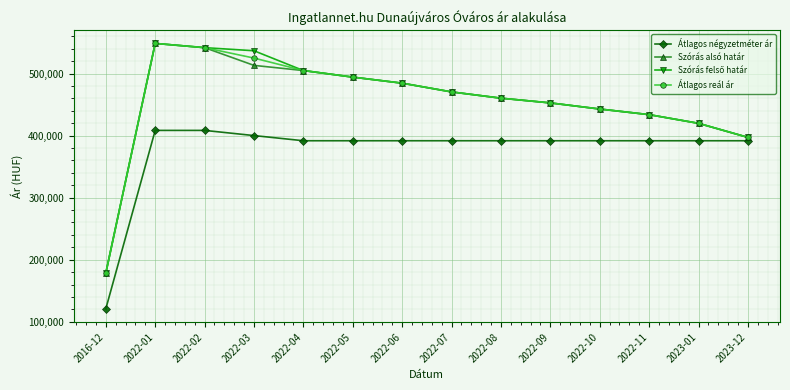

How many data points does each series have?

14